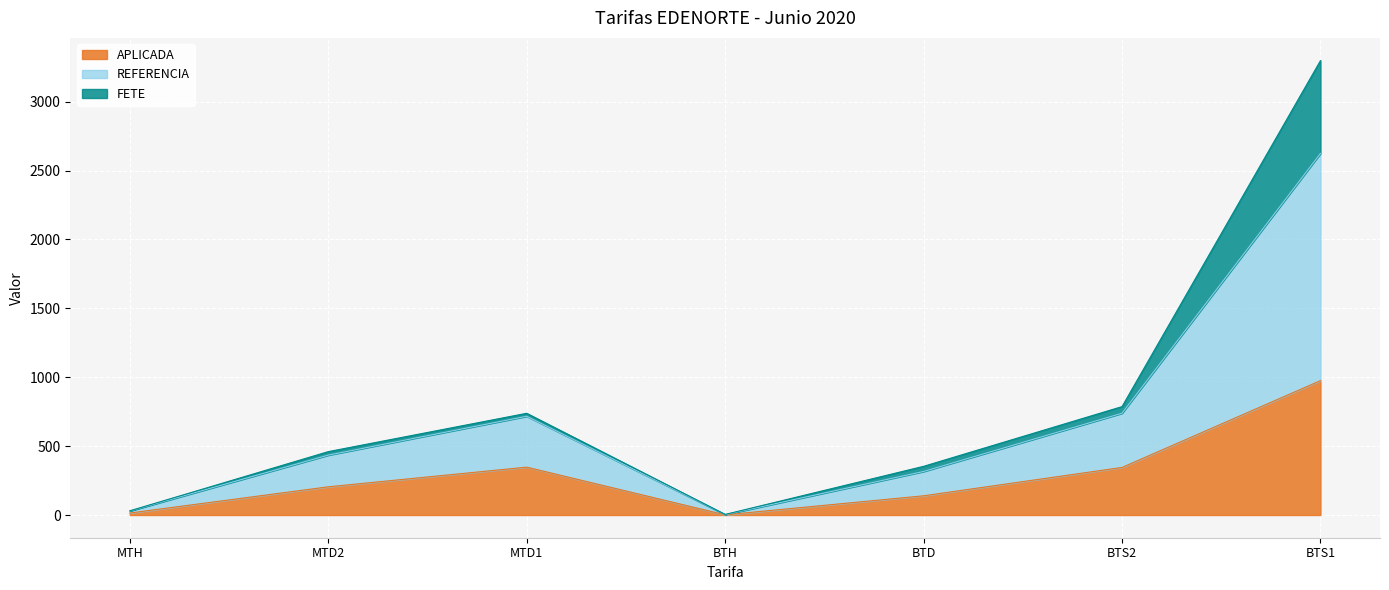

At which category is the sum across all series the highest?

BTS1